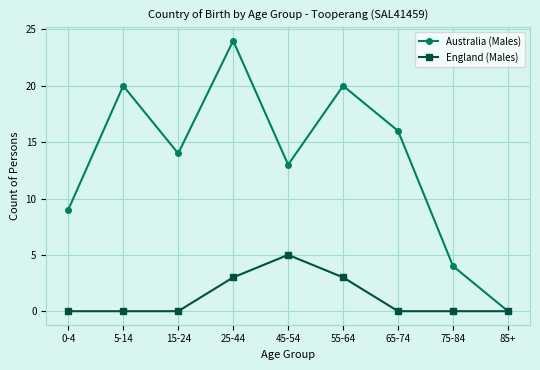

What is the average value of the Australia (Males) series?

13